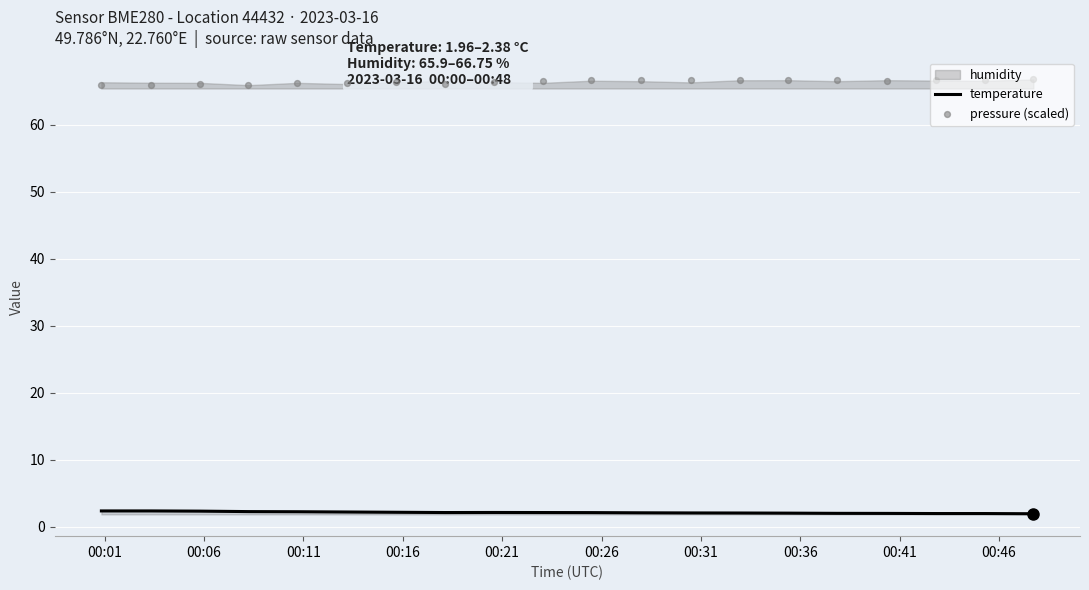

Which series contains the highest Y value?

pressure (scaled)